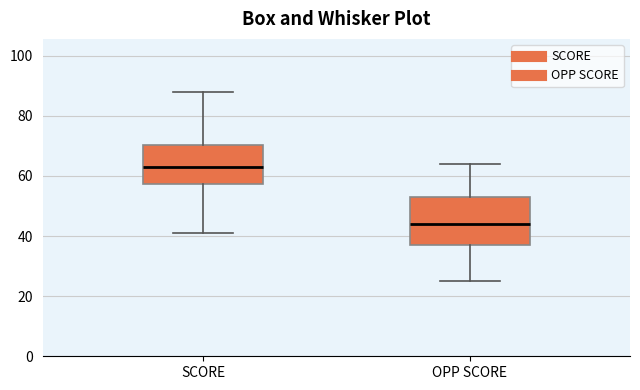

Reading left to right, transcribe this box plot: for each box, give where its median line is, the range the box spans, and where its two whiskers end, as read against the y-axis. The values are not printed on the chart, so give them approximately, as read against the axis.

SCORE: median 64, box 58 to 70, whiskers 42 to 88
OPP SCORE: median 44, box 38 to 54, whiskers 26 to 64